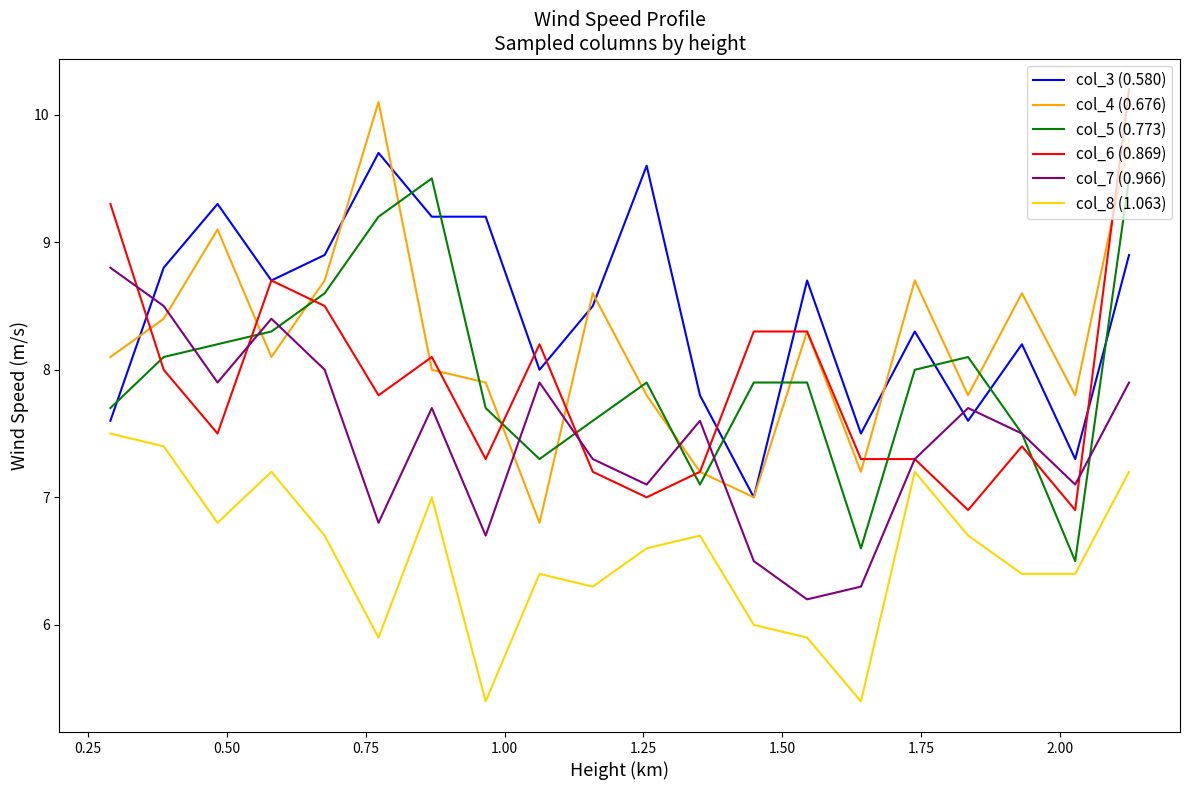

What is the minimum value shown in the chart?

5.4